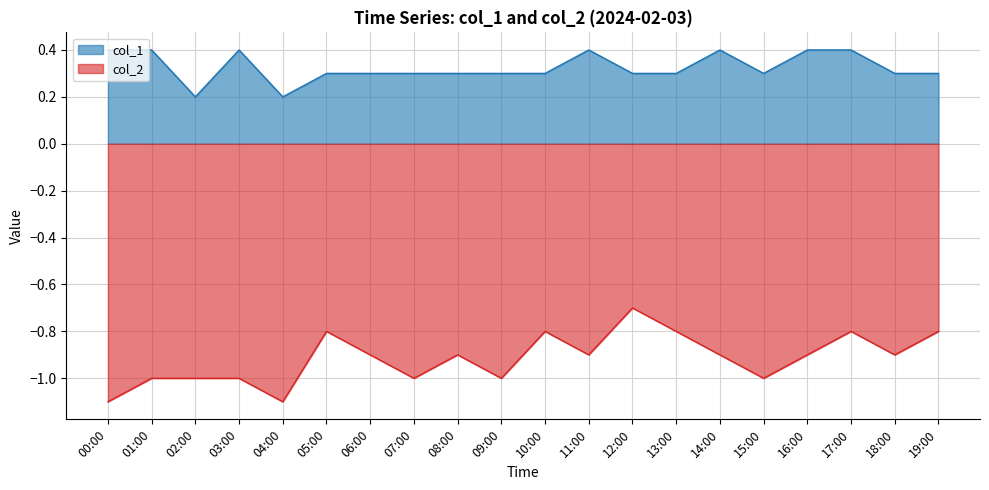

Reading right to left, transcribe all the data shown in this chart.

col_1: 19:00=0.3	18:00=0.3	17:00=0.4	16:00=0.4	15:00=0.3	14:00=0.4	13:00=0.3	12:00=0.3	11:00=0.4	10:00=0.3	09:00=0.3	08:00=0.3	07:00=0.3	06:00=0.3	05:00=0.3	04:00=0.2	03:00=0.4	02:00=0.2	01:00=0.4	00:00=0.4
col_2: 19:00=-0.8	18:00=-0.9	17:00=-0.8	16:00=-0.9	15:00=-1.0	14:00=-0.9	13:00=-0.8	12:00=-0.7	11:00=-0.9	10:00=-0.8	09:00=-1.0	08:00=-0.9	07:00=-1.0	06:00=-0.9	05:00=-0.8	04:00=-1.1	03:00=-1.0	02:00=-1.0	01:00=-1.0	00:00=-1.1